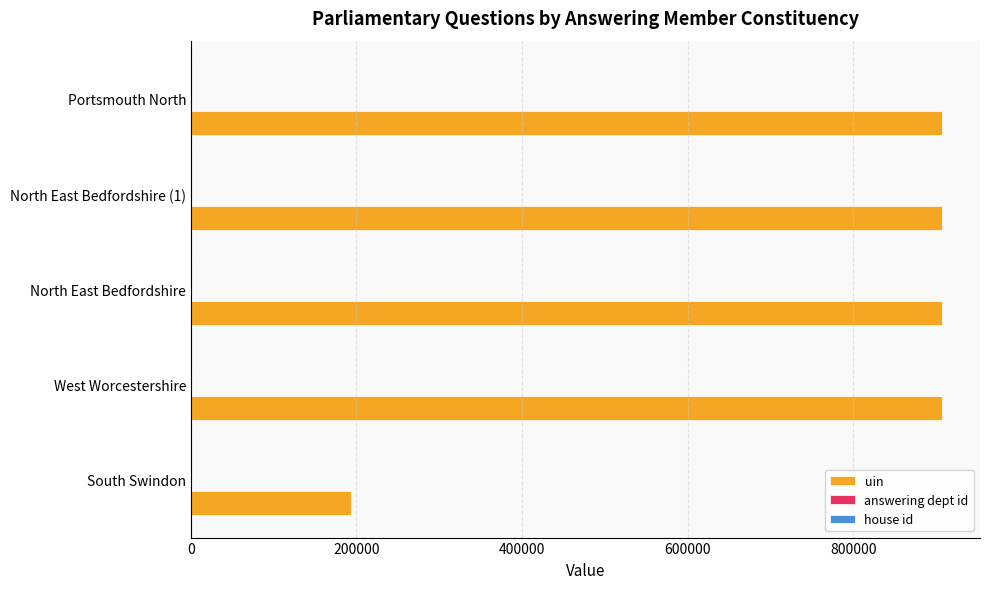

Between South Swindon and North East Bedfordshire (1), which series saw the biggest shift?

uin